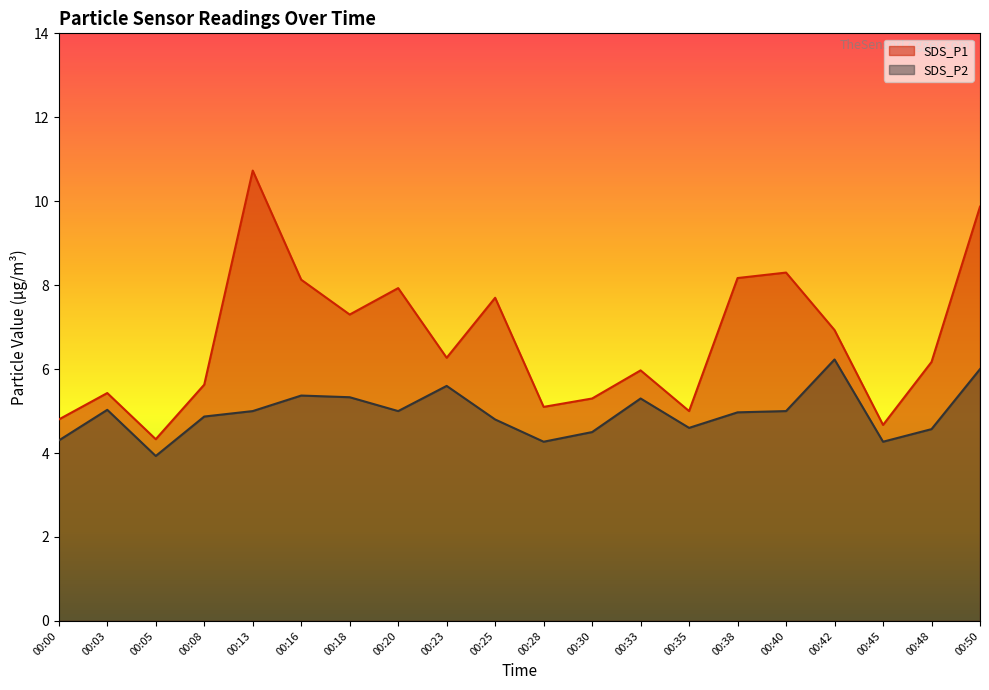

What is the difference between the SDS_P1 values at 00:38 and 00:25?

0.5